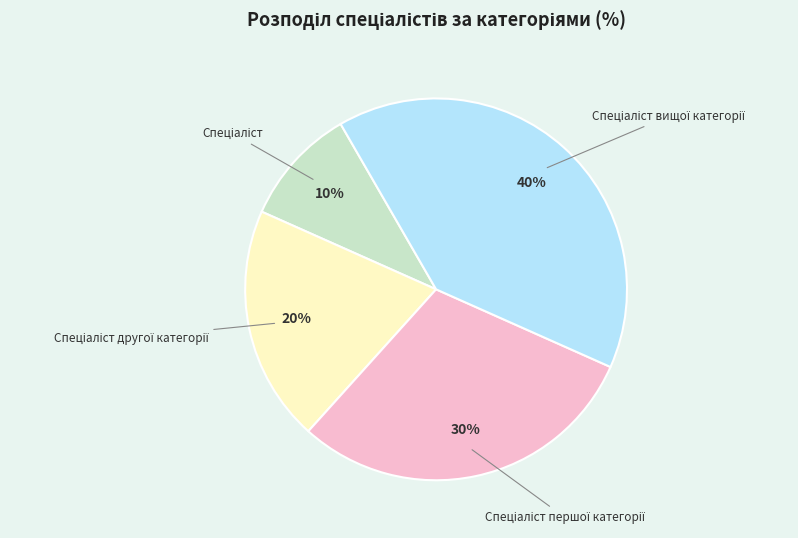

To the nearest percent, what is the difference between the largest and smallest slice percentages?

30%